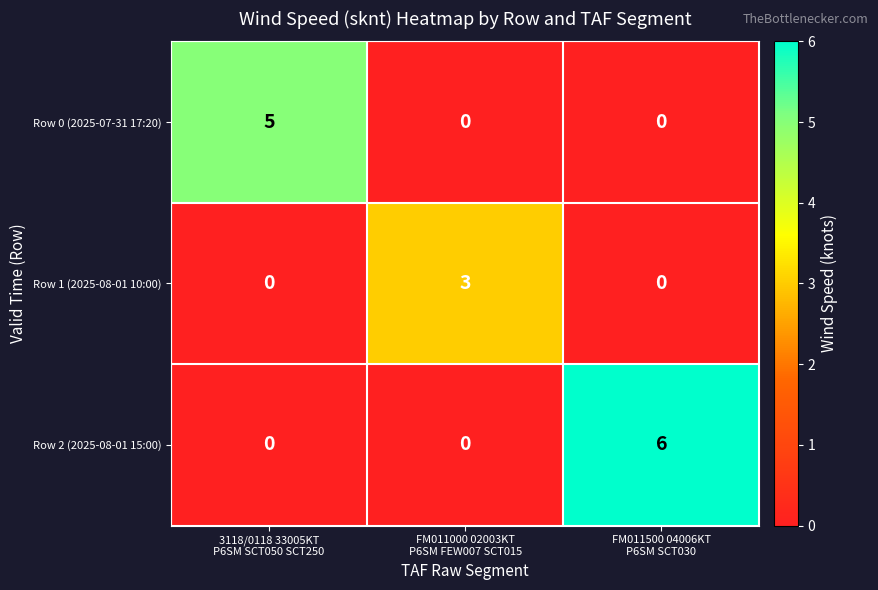

What is the sum of all Row 2 (2025-08-01 15:00) values?

6